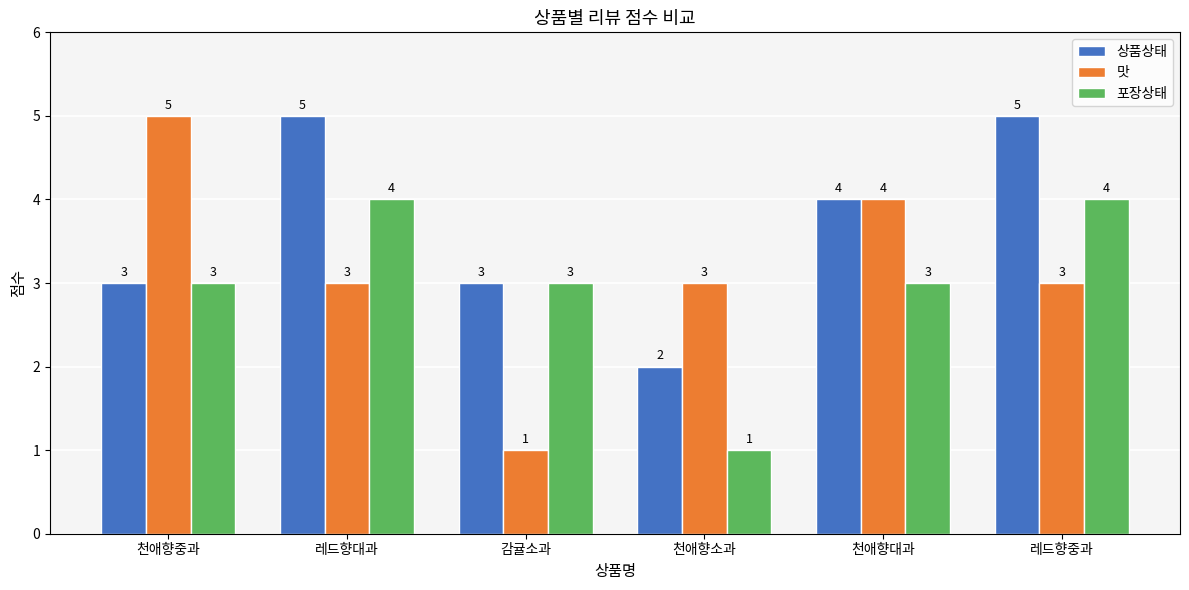

What is the total value across all series at 레드향대과?

12